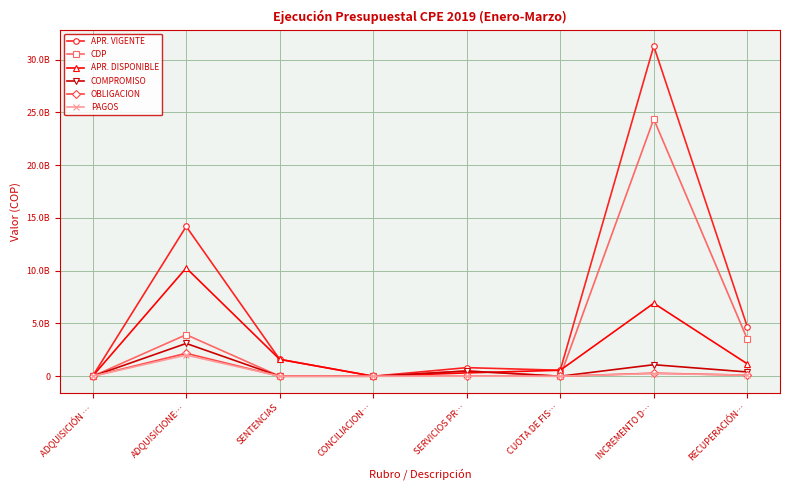

True or false: APR. DISPONIBLE has more than 2 points higher than both neighbors.

False